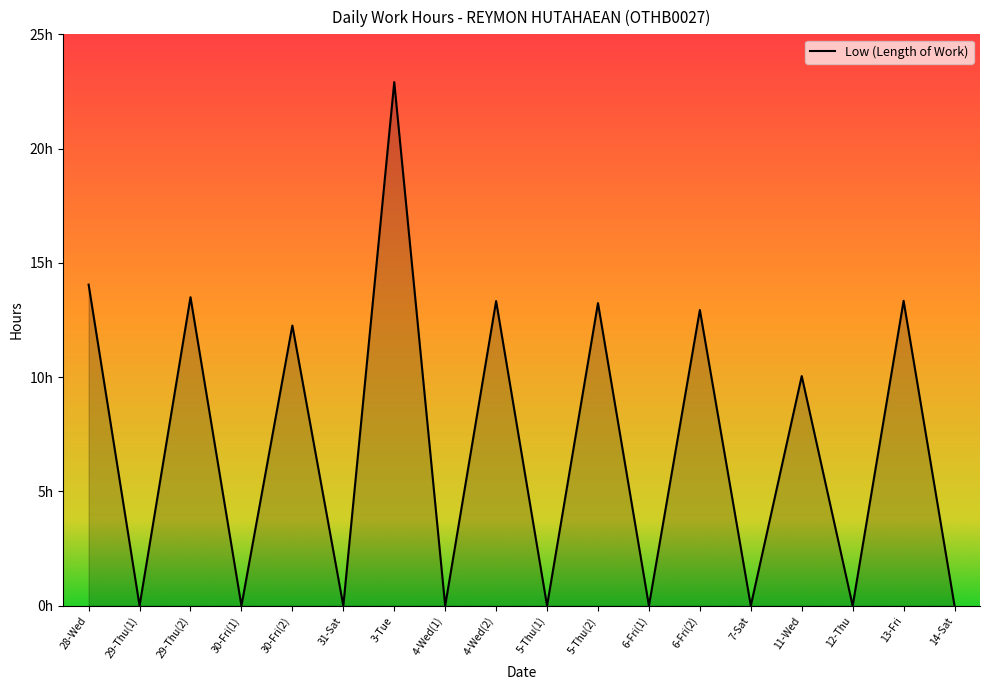

What is the label of the 1st point from the left?

28-Wed